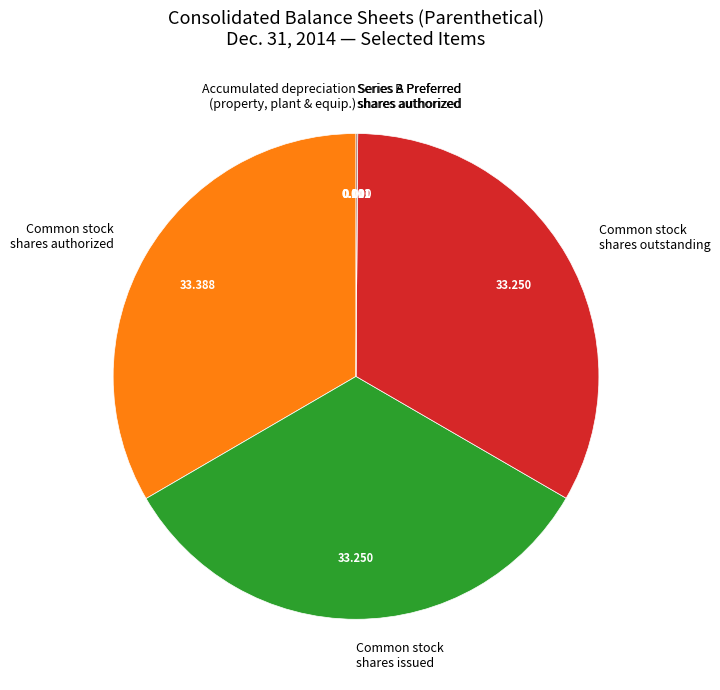

Does Common stock shares outstanding account for over 50% of the chart?

No